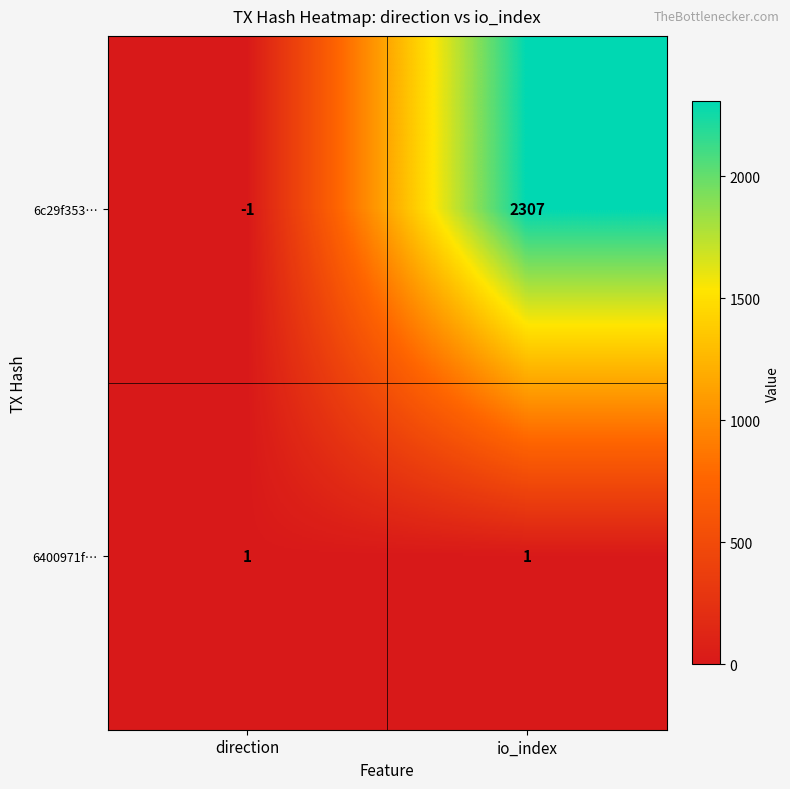

Which label corresponds to the smallest value in the chart?

direction